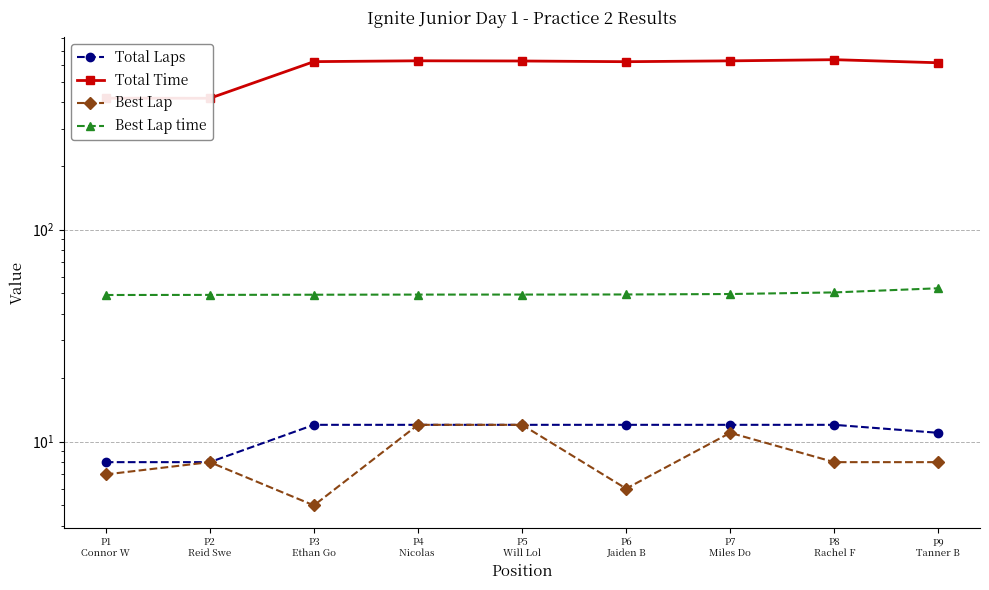

Between P2
Reid Swe and P9
Tanner B, which series saw the biggest shift?

Total Time